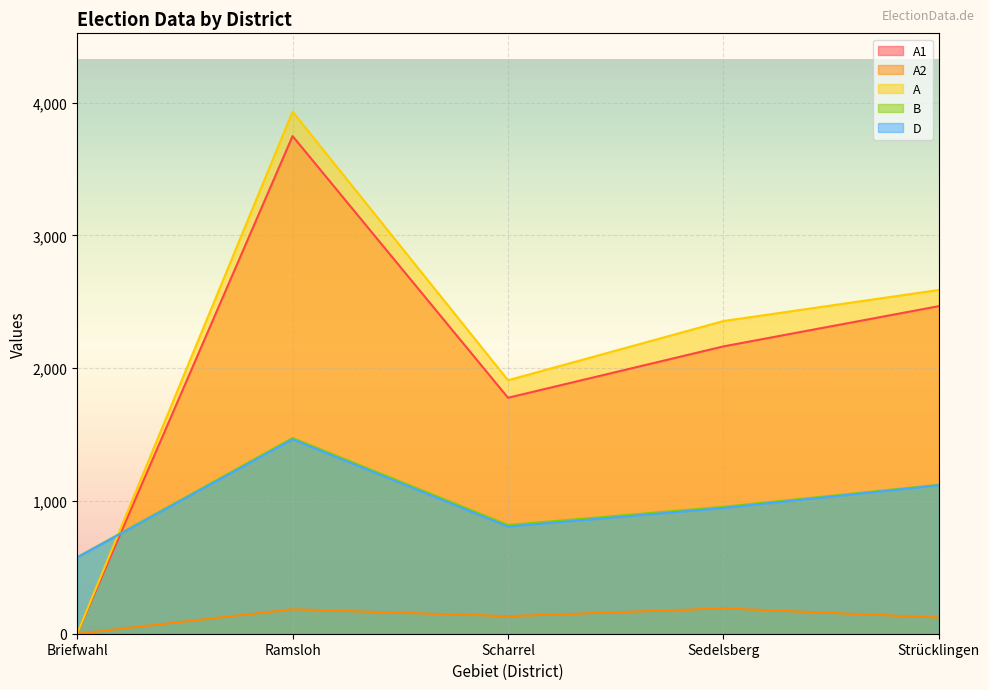

At which category does the chart reach its minimum across all series?

Briefwahl